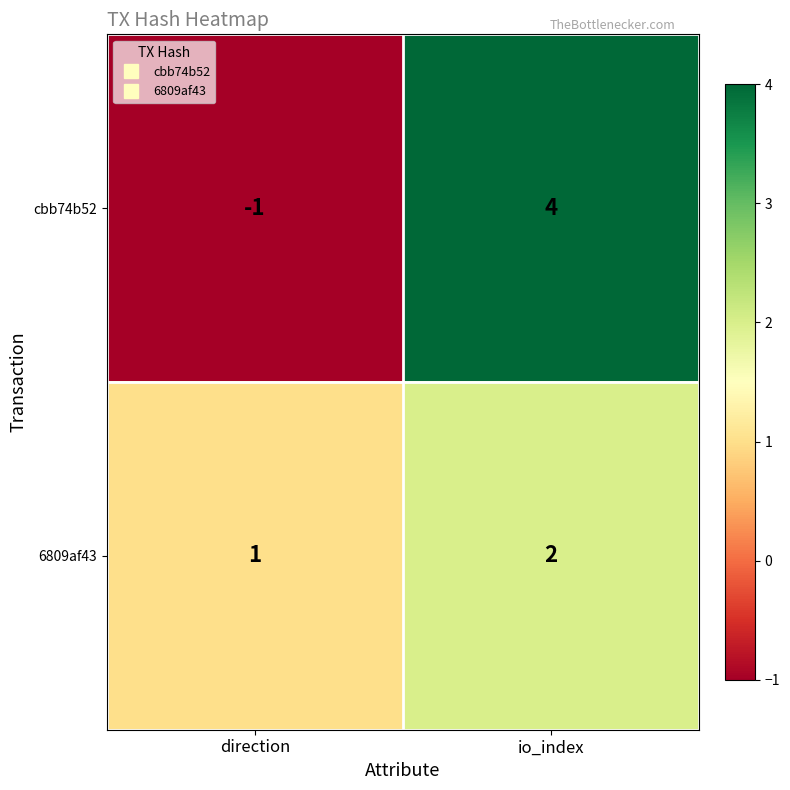

Rank the series at io_index from highest to lowest value.

cbb74b52, 6809af43